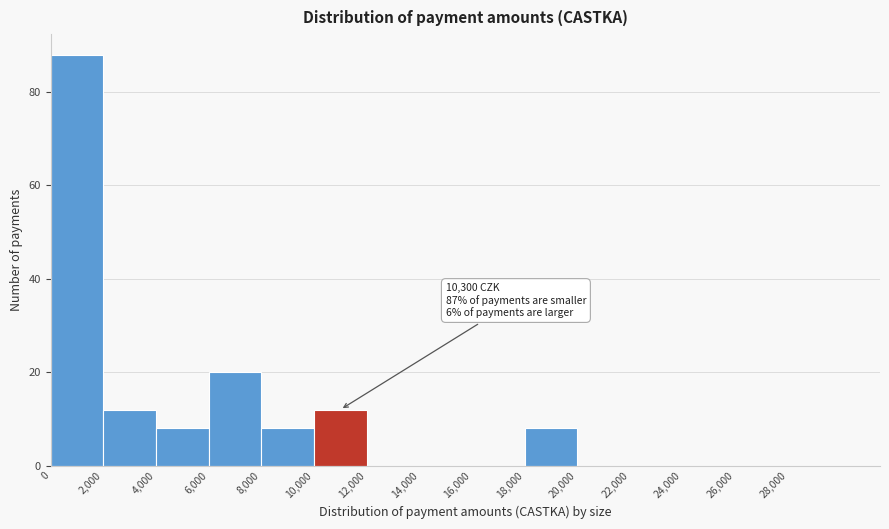

Which range on the x-axis has the tallest bar?

0 to 2000